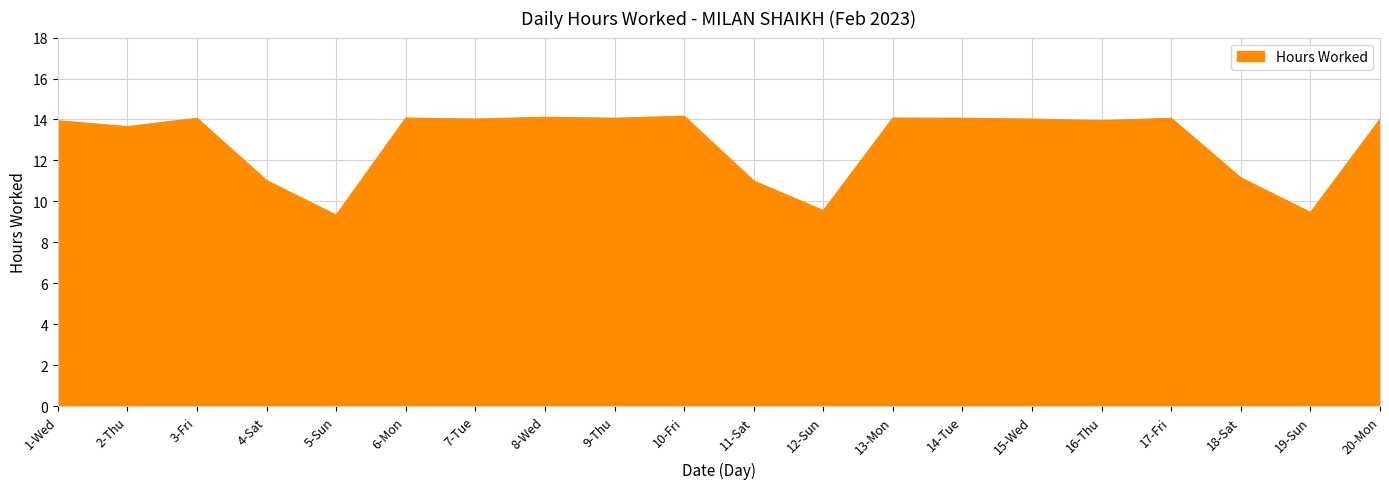

What is the change in value from 6-Mon to 12-Sun?

-4.5